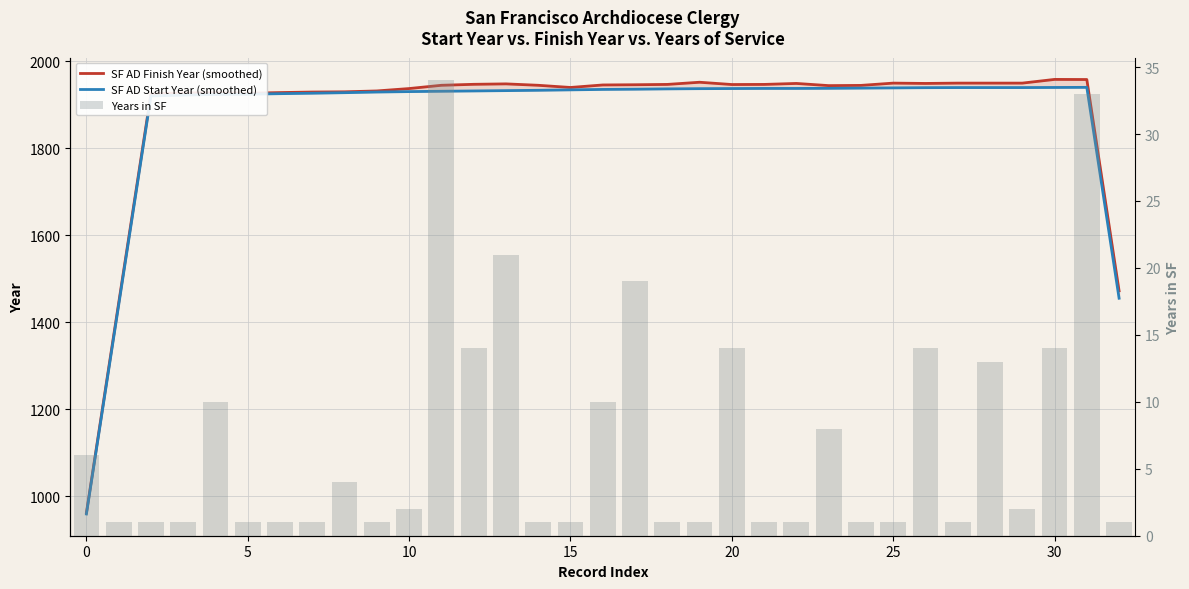

The Years in SF series shows 19.0 at 17. True or false?

True